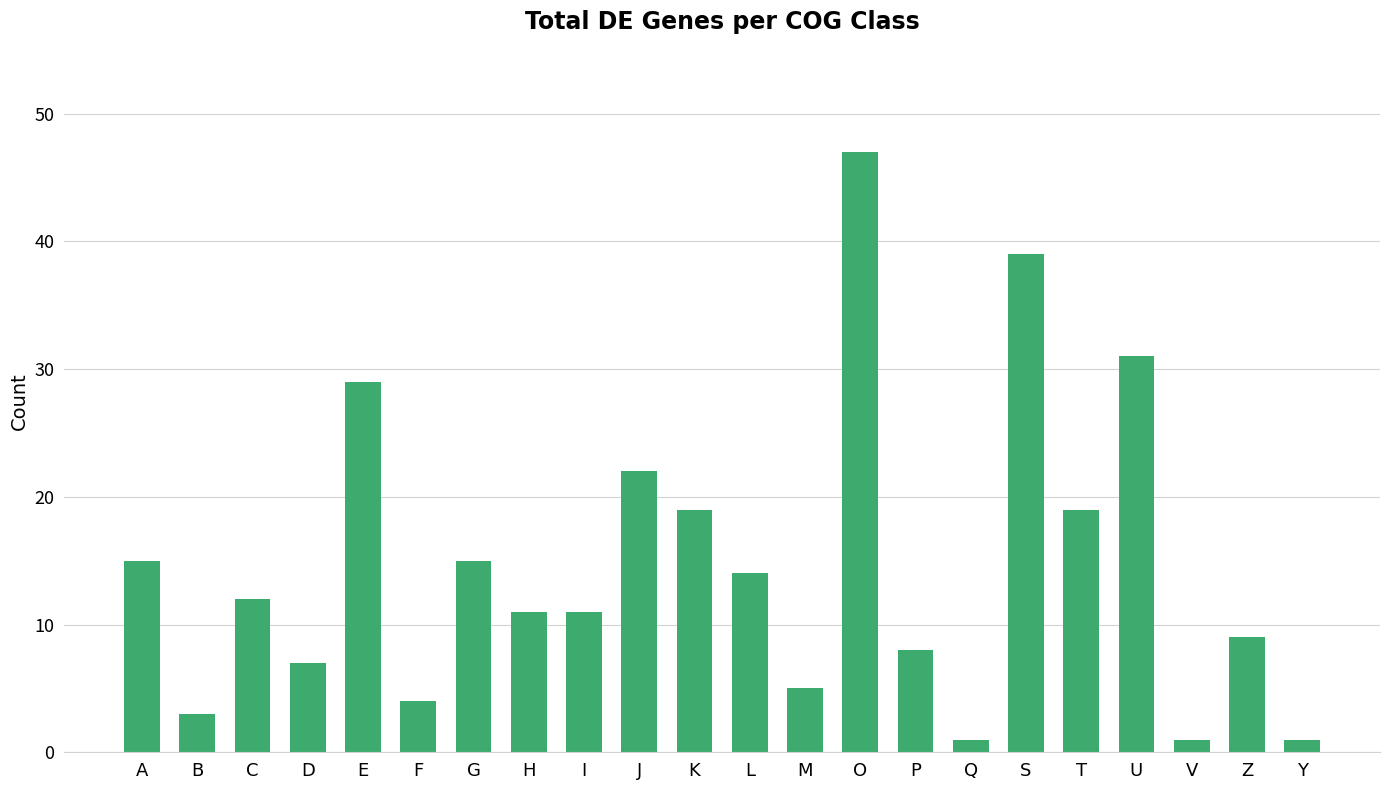

What is the greatest value displayed?

47